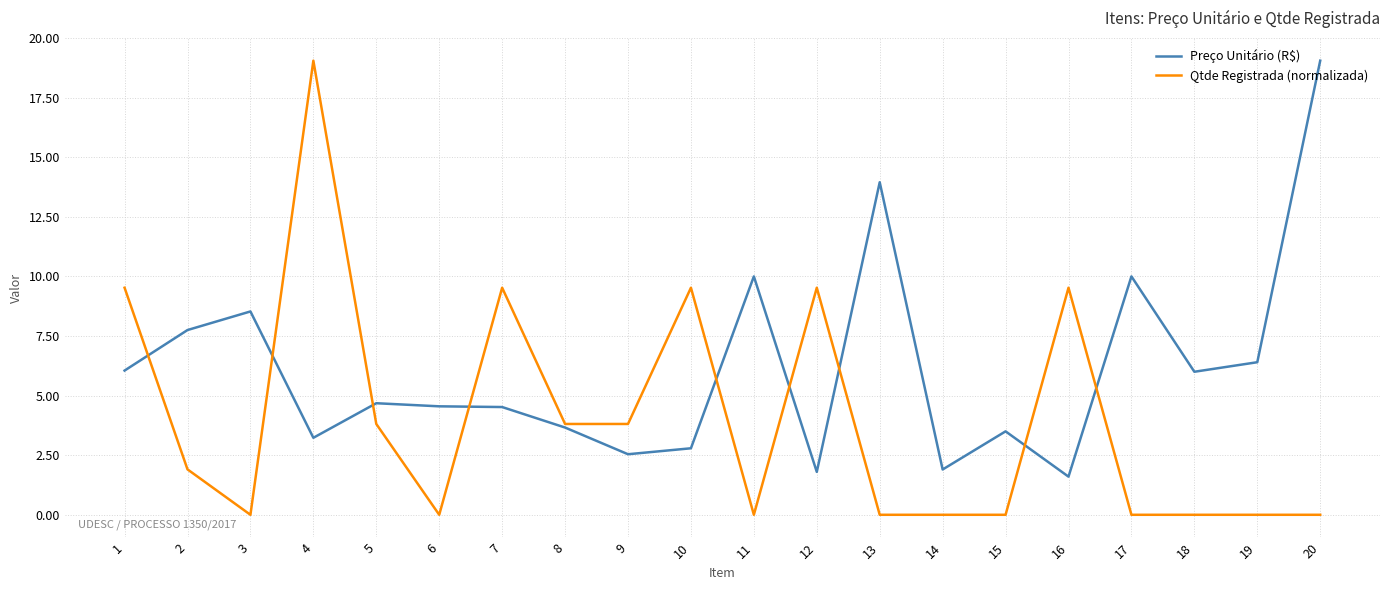

Count the number of categories in the chart.

20